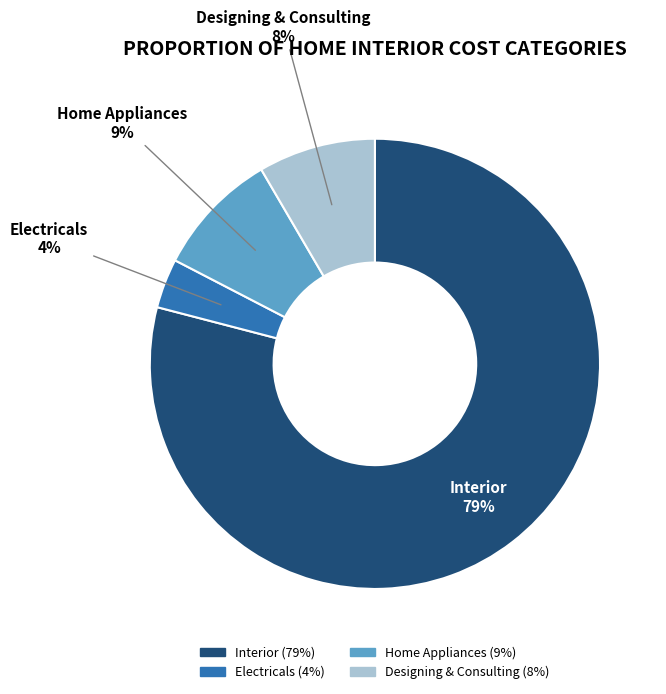

Is it true that Electricals is 4% of the pie?

True